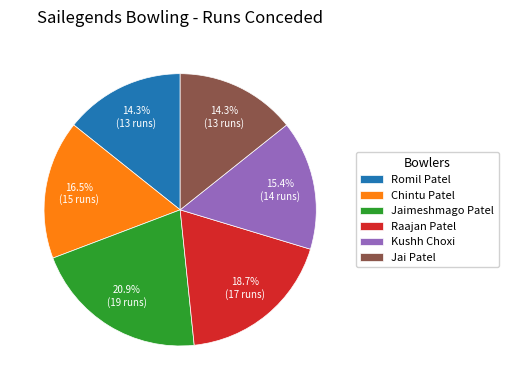

Is it true that Romil Patel is 14% of the pie?

True